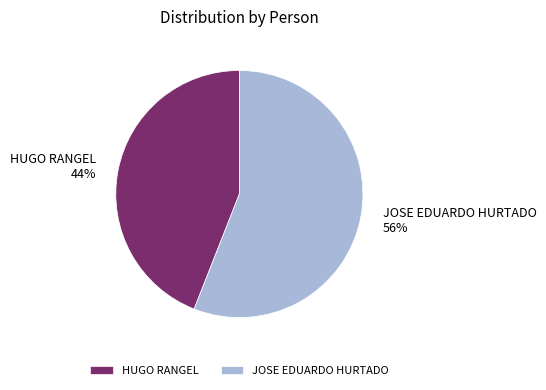

What percentage is the JOSE EDUARDO HURTADO slice, to the nearest percent?

56%